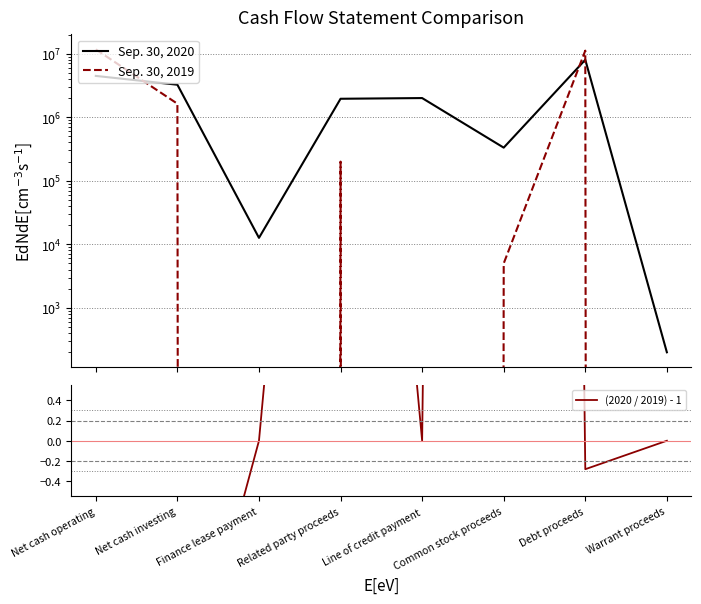

What is the sum of all Sep. 30, 2019 values?

24644315.0